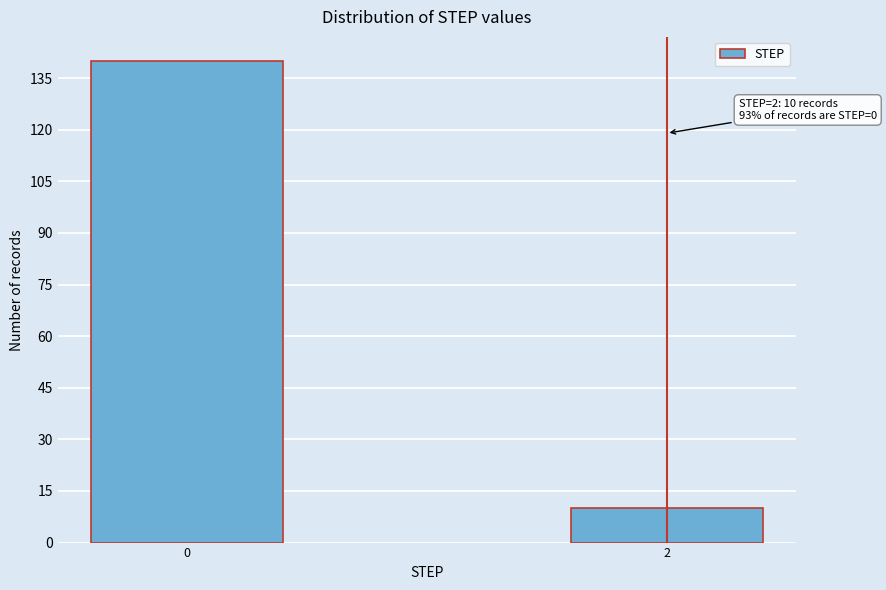

Reading left to right, list all the values displayed in this chart.

0=140	2=10